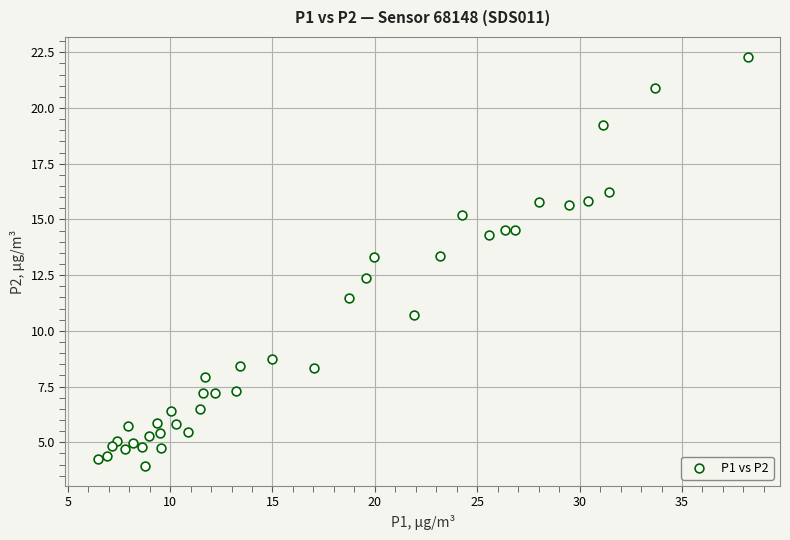

What is the range of Y values (max minus min)?

18.3